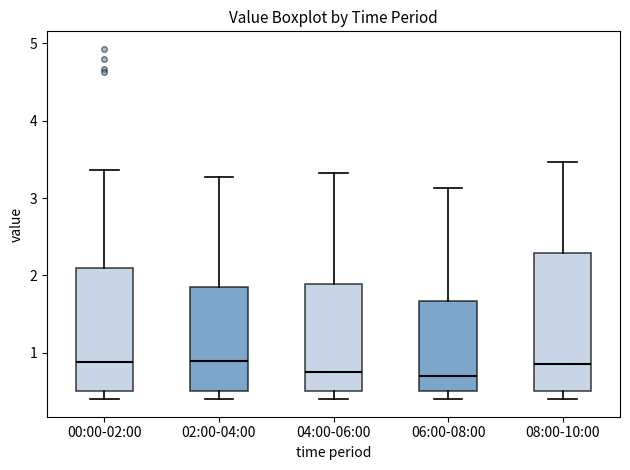

Comparing the boxes themselves (not the whiskers), which one is the tallest?

08:00-10:00